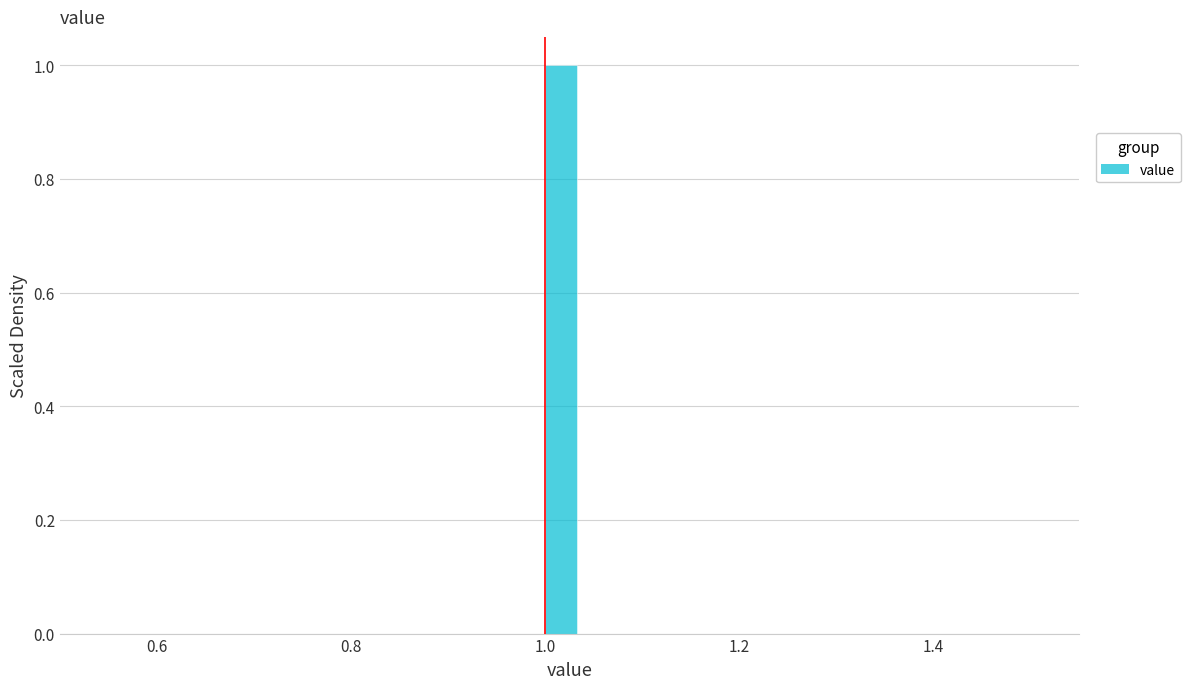

Around what value on the x-axis is the tallest bar? Give the approximate position of its centre, as read against the axis.

1.02